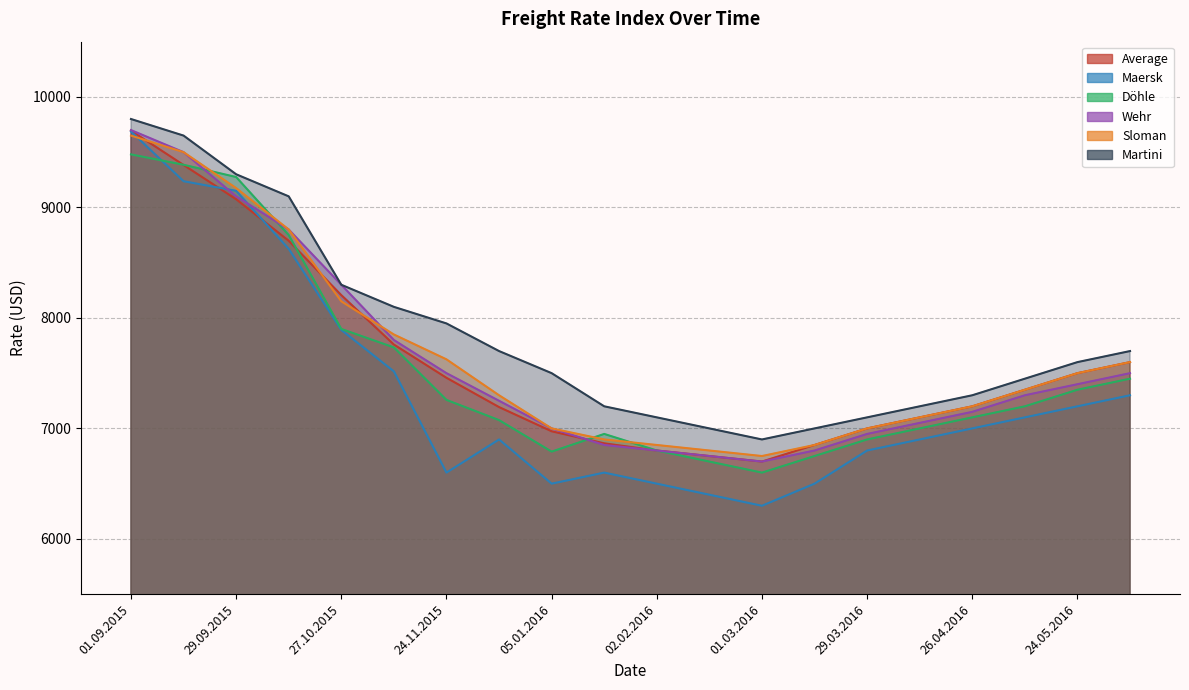

What value does the Maersk series have at 13.10.2015?

8625